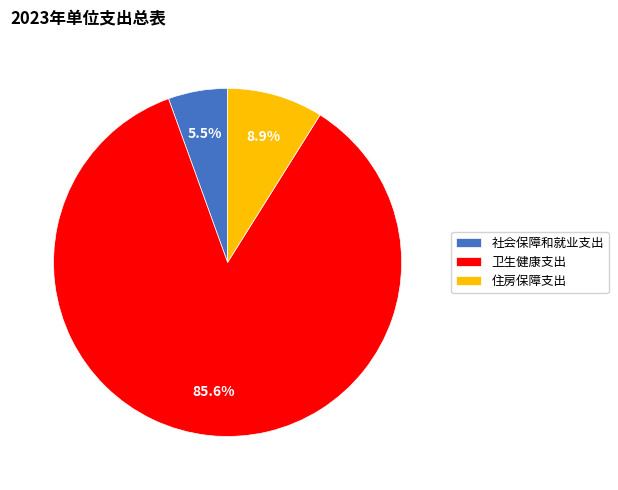

Does 卫生健康支出 account for over 50% of the chart?

Yes